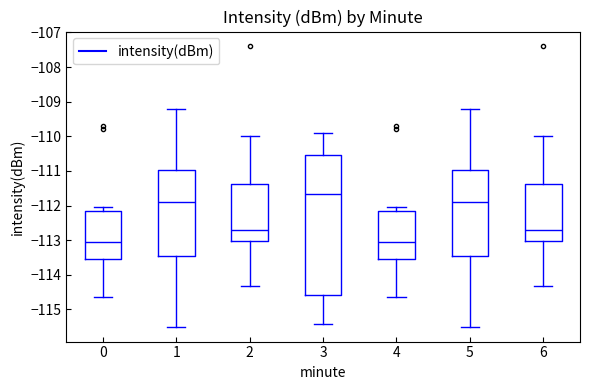

Which box is the tallest, from its lower edge to its upper edge?

3